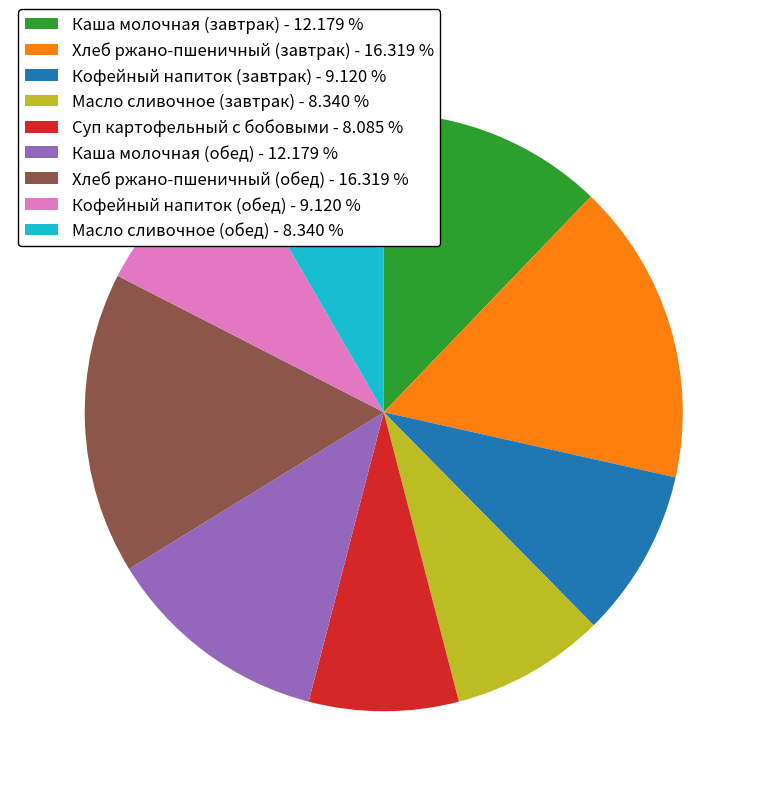

Between Масло сливочное (завтрак) - 8.340 % and Хлеб ржано-пшеничный (обед) - 16.319 %, which is larger?

Хлеб ржано-пшеничный (обед) - 16.319 %